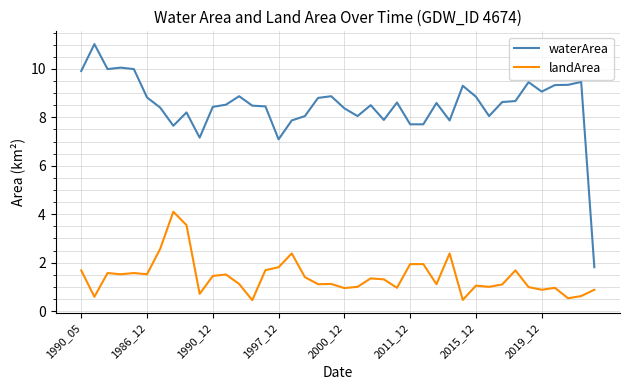

True or false: waterArea and landArea intersect in this chart.

False